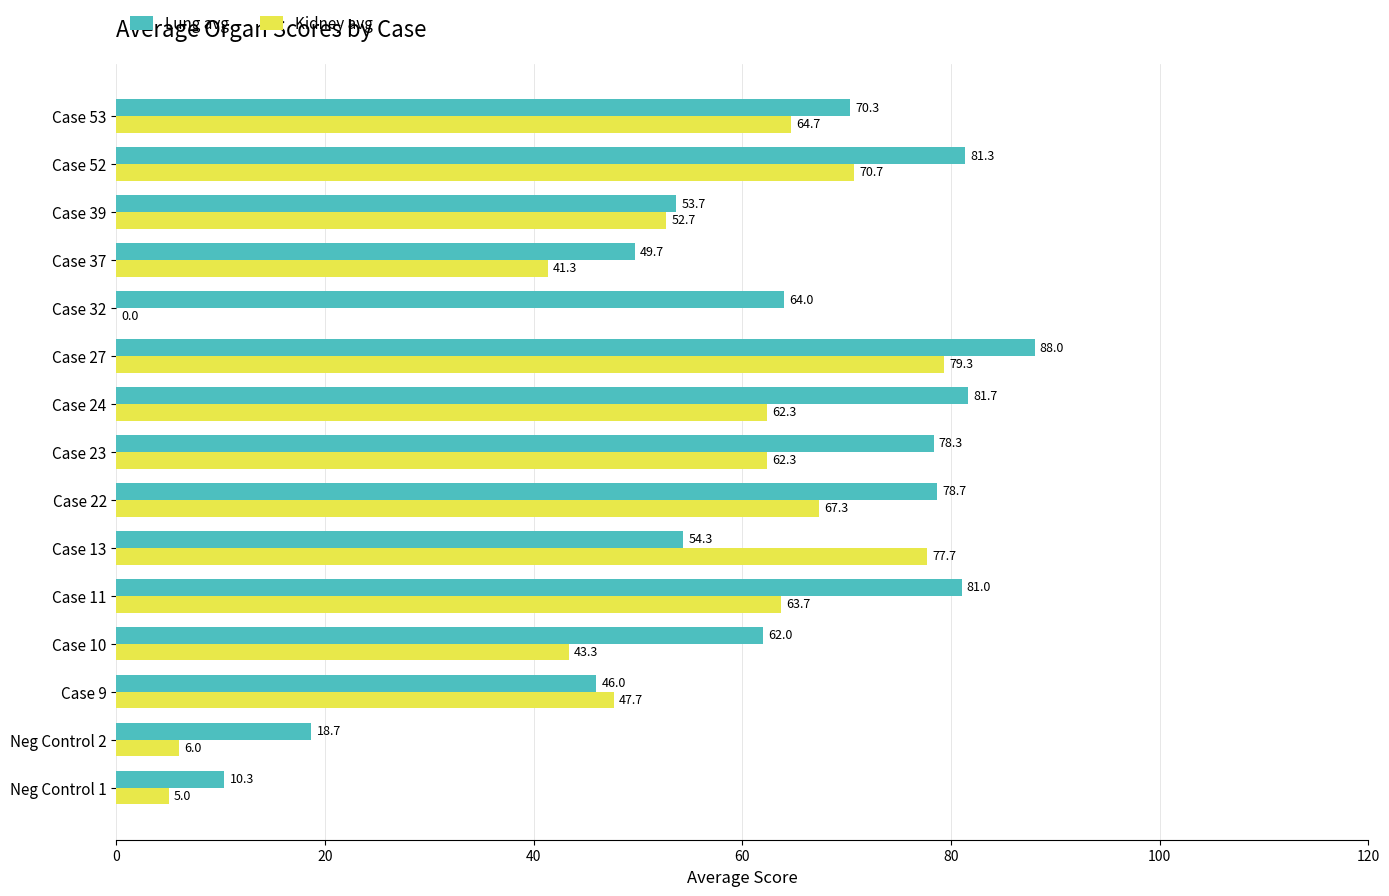

Which series has the largest range (max minus min)?

Kidney avg